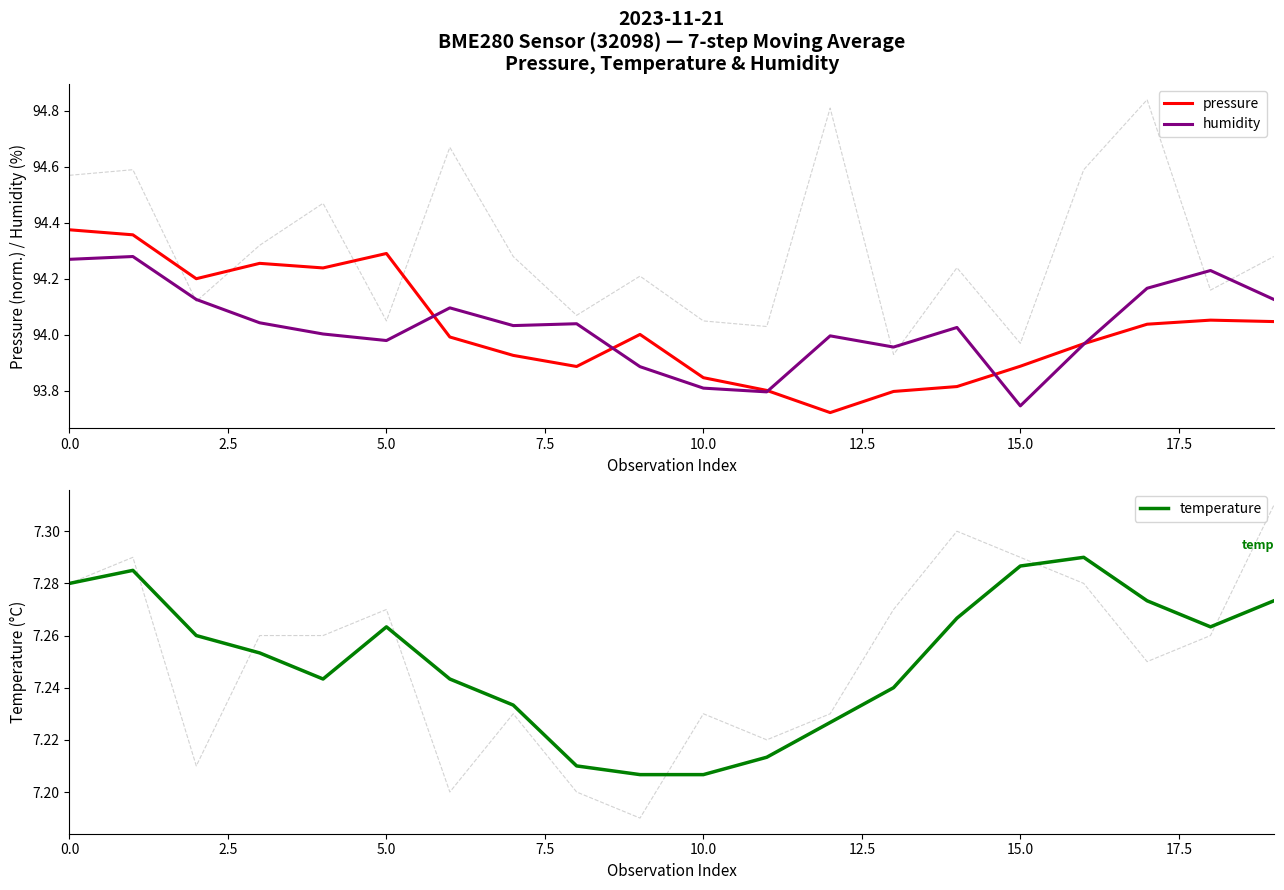

Count the number of data series in this chart.

3